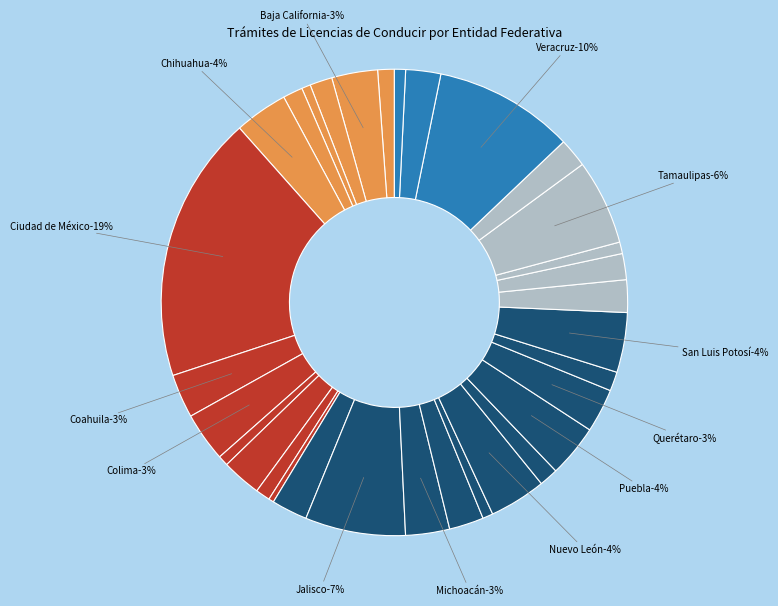

Rank the categories by value from lowest to highest.

Guerrero, Campeche, Durango, Nayarit, Zacatecas, Tabasco, Guanajuato, Aguascalientes, Oaxaca, Quintana Roo, Chiapas, Baja California Sur, Sonora, Tlaxcala, Sinaloa, Morelos, Yucatán, Hidalgo, Estado de México, Coahuila, Querétaro, Michoacán, Baja California, Colima, Puebla, Chihuahua, Nuevo León, San Luis Potosí, Tamaulipas, Jalisco, Veracruz, Ciudad de México